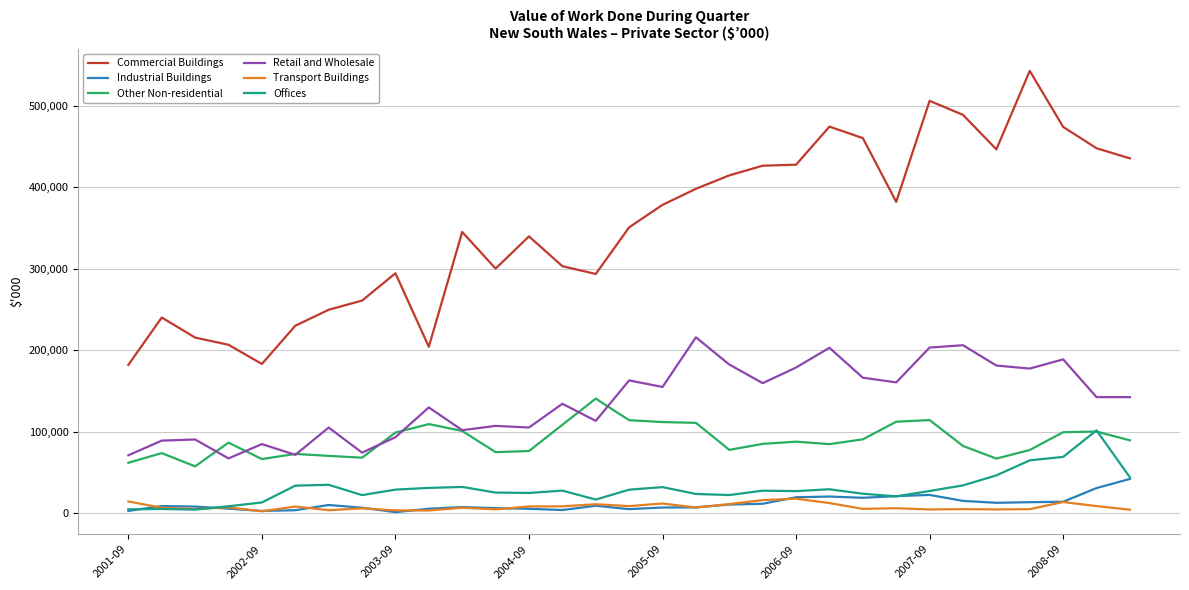

Which series has the widest spread of values?

Commercial Buildings